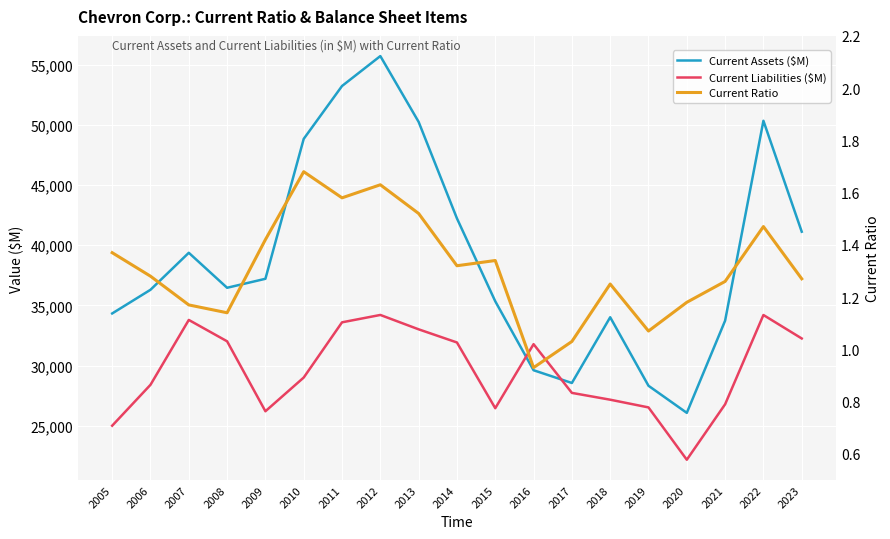

Is the value of Current Ratio at 2015 greater than the value of Current Assets ($M) at 2019?

No